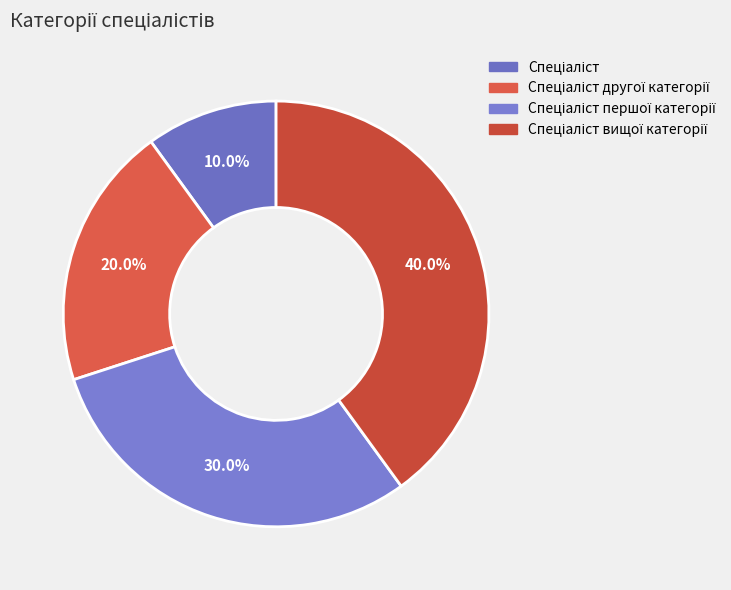

To the nearest percent, what is the average slice percentage?

25%